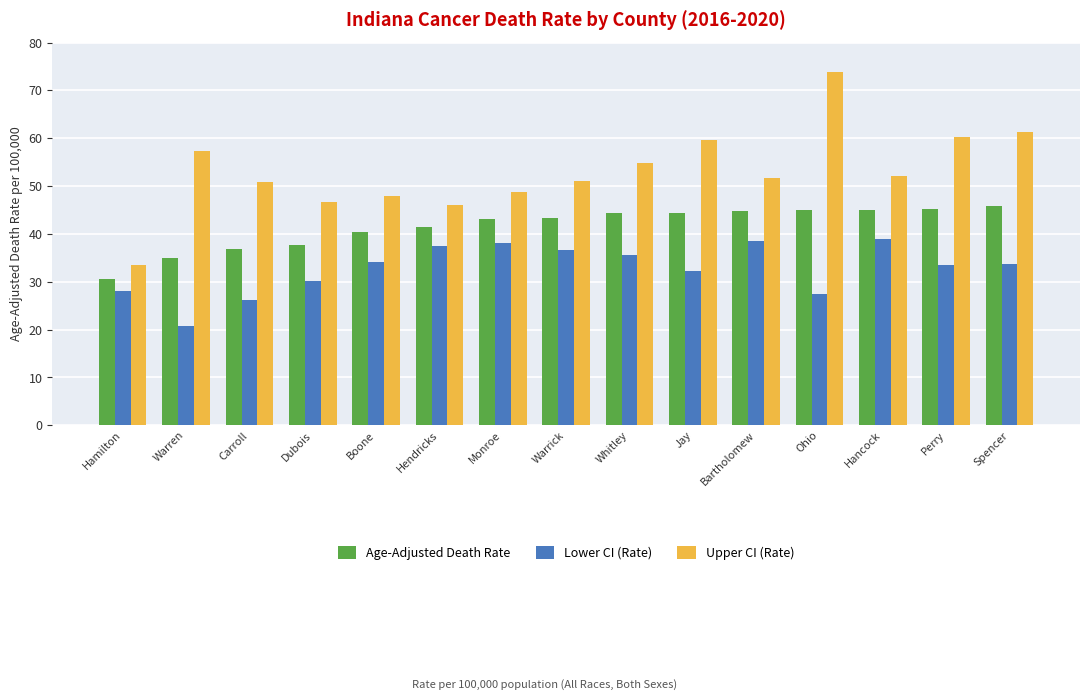

True or false: Age-Adjusted Death Rate has a value of 63.8 at Bartholomew.

False